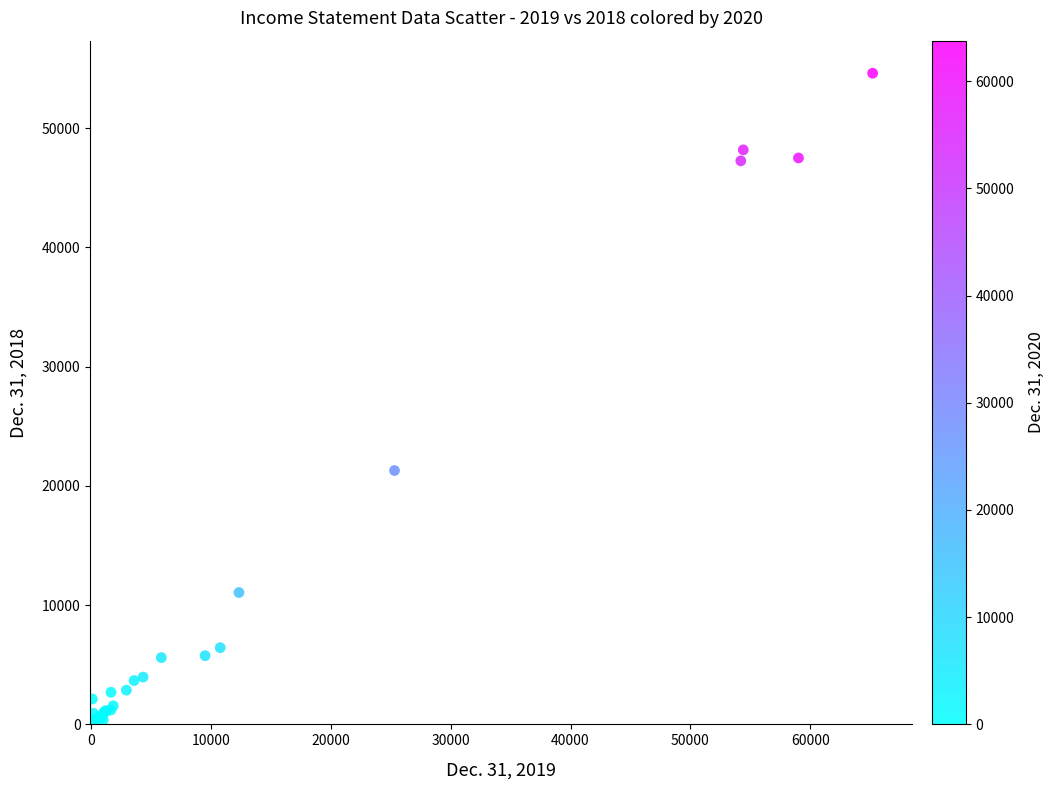

What Y value in the scatter plot is closest to 27293?

21279